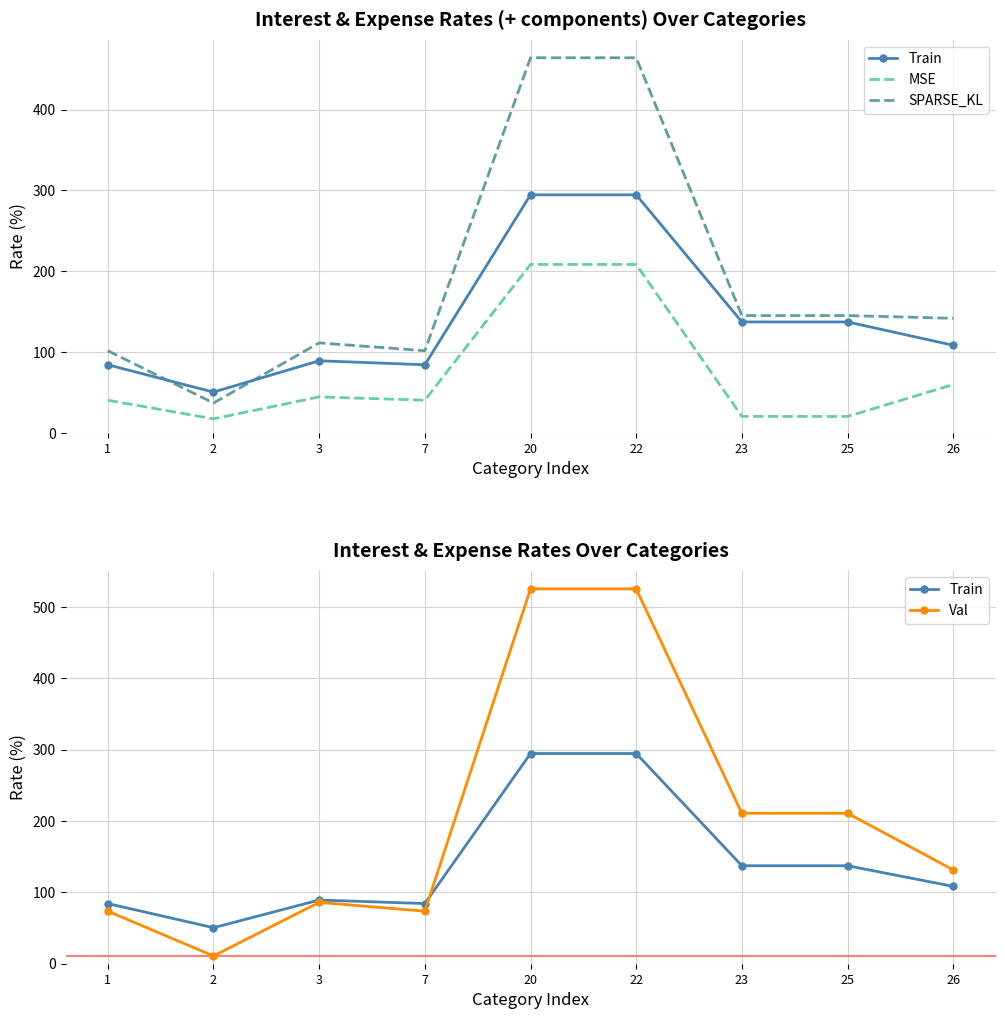

What is the total value across all series at 3?

331.2